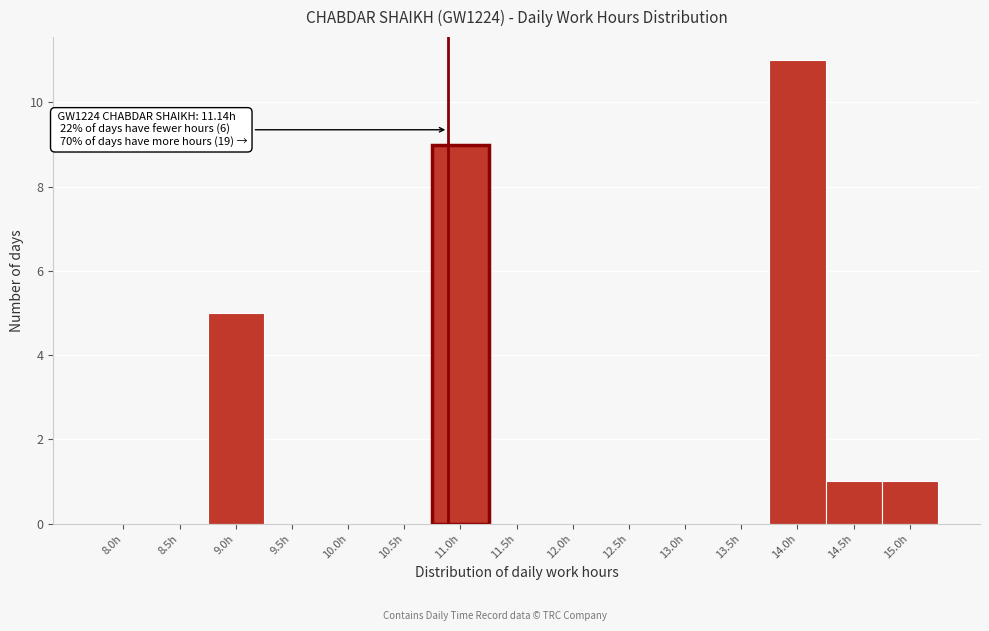

Reading left to right, what are all the values shown in this chart?

8.0h=0	8.5h=0	9.0h=5	9.5h=0	10.0h=0	10.5h=0	11.0h=9	11.5h=0	12.0h=0	12.5h=0	13.0h=0	13.5h=0	14.0h=11	14.5h=1	15.0h=1